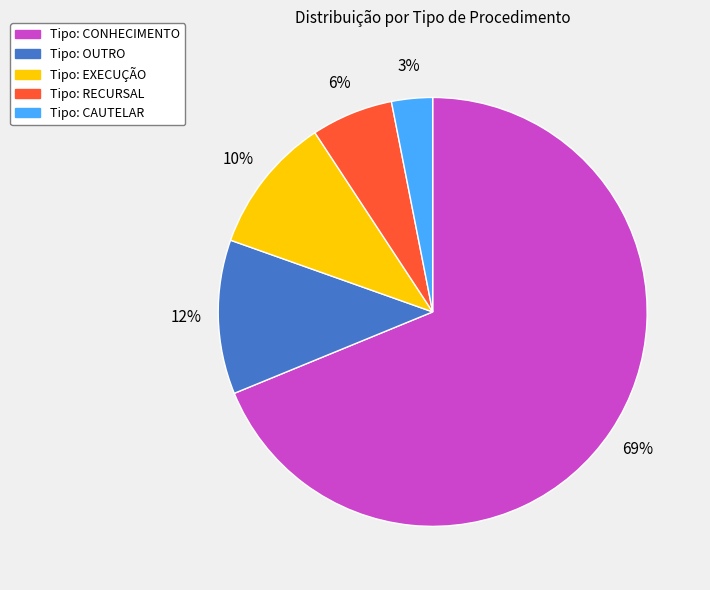

How many segments does this pie chart have?

5